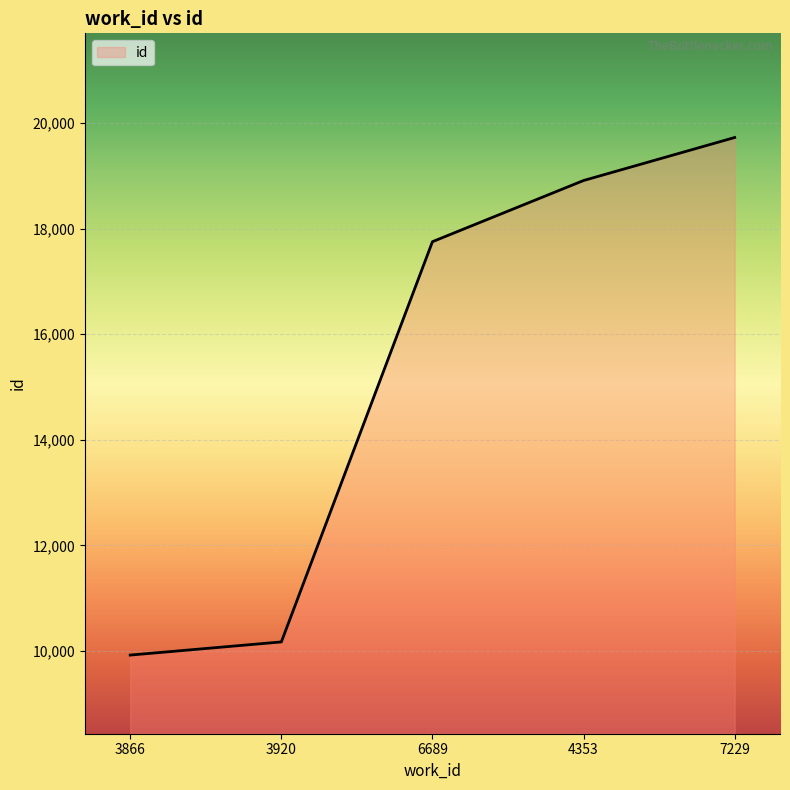

What is the sum of all values?

76482